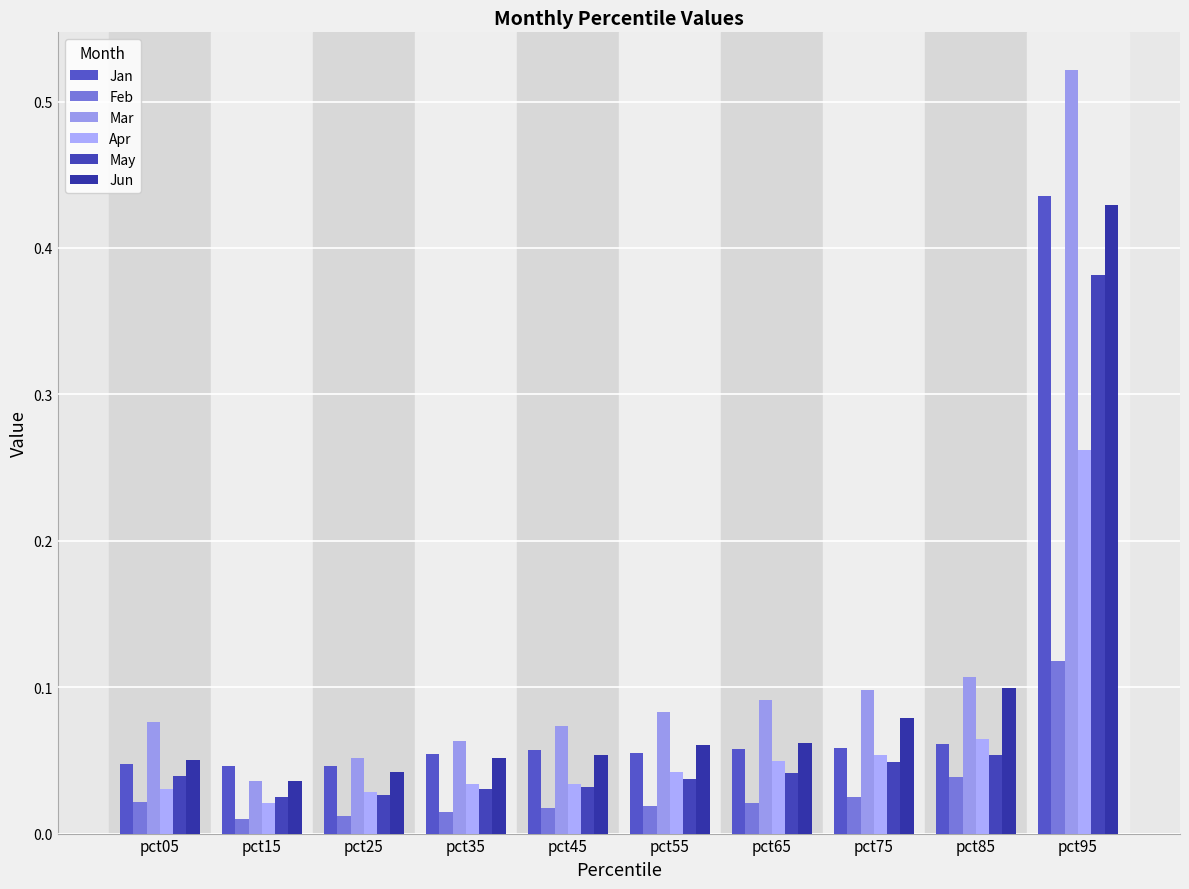

What are all the series names shown in the legend?

Jan, Feb, Mar, Apr, May, Jun